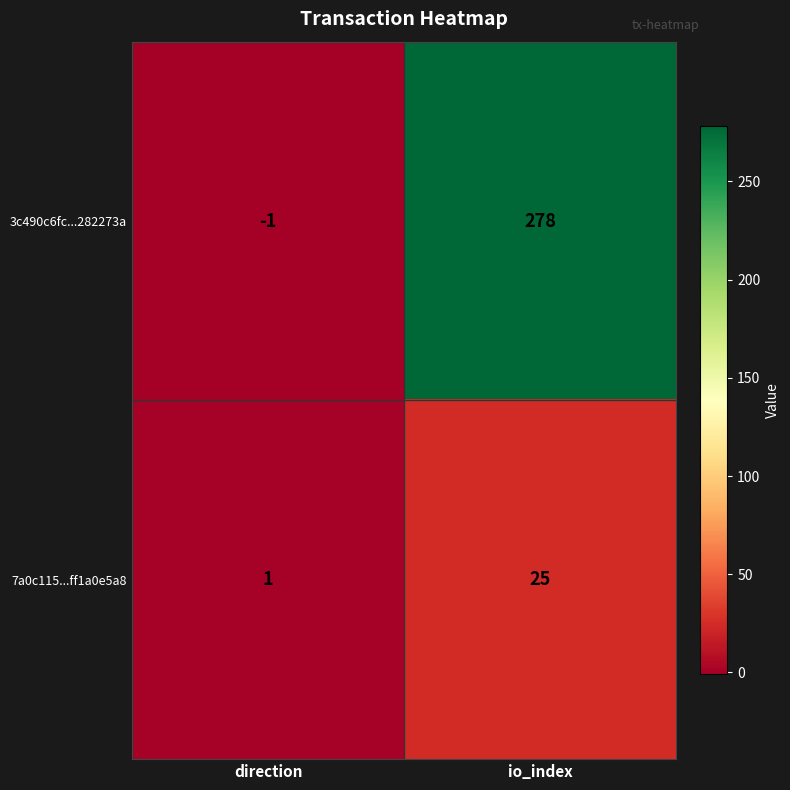

Which series has the largest range (max minus min)?

3c490c6fc...282273a